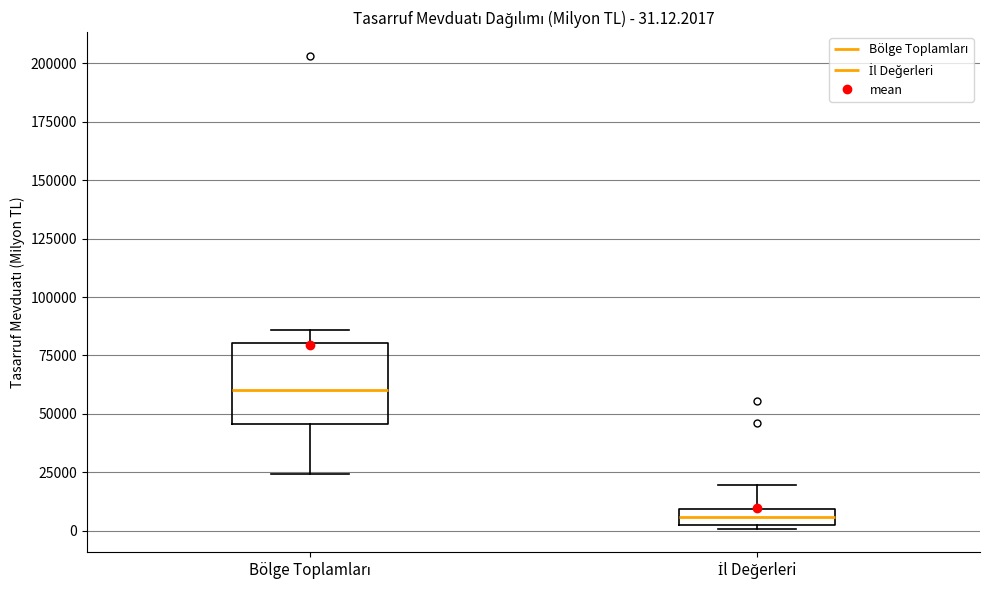

Which box has the highest median line?

Bölge Toplamları